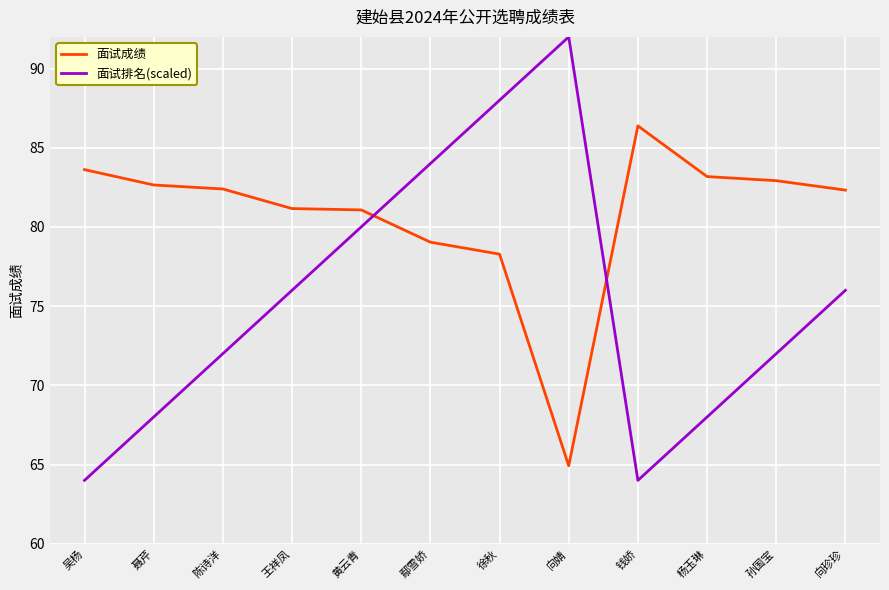

The 面试成绩 series shows 113.1 at 钱娇. True or false?

False